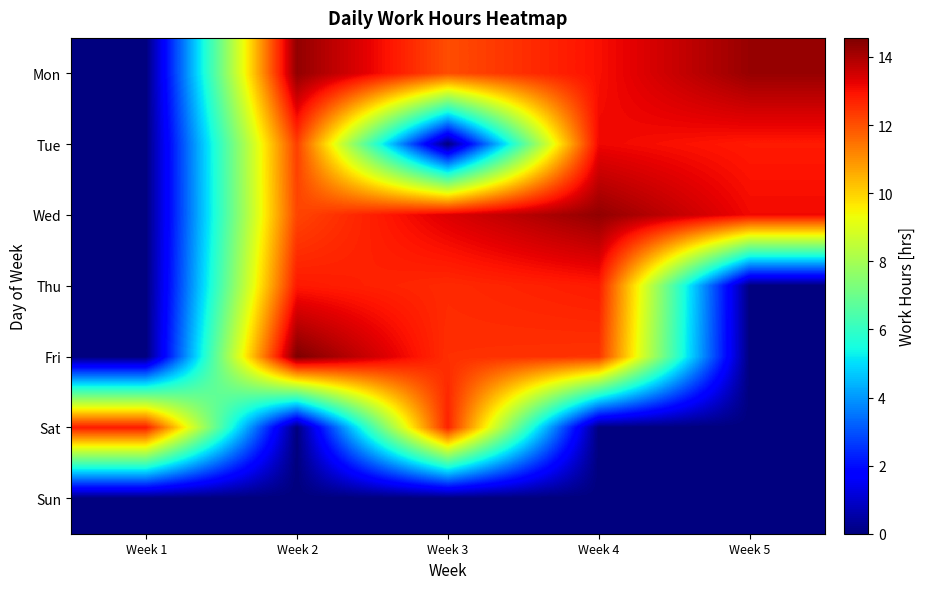

Reading left to right, transcribe all the data shown in this chart.

Mon: Week 1=0.0	Week 2=14.3	Week 3=12.0	Week 4=13.0	Week 5=14.2
Tue: Week 1=0.0	Week 2=12.3	Week 3=0.0	Week 4=13.1	Week 5=12.8
Wed: Week 1=0.0	Week 2=12.2	Week 3=13.4	Week 4=14.3	Week 5=13.1
Thu: Week 1=0.0	Week 2=12.9	Week 3=12.6	Week 4=12.8	Week 5=0.0
Fri: Week 1=0.0	Week 2=14.6	Week 3=12.5	Week 4=12.4	Week 5=0.0
Sat: Week 1=12.8	Week 2=0.0	Week 3=12.7	Week 4=0.0	Week 5=0.0
Sun: Week 1=0.0	Week 2=0.0	Week 3=0.0	Week 4=0.0	Week 5=0.0